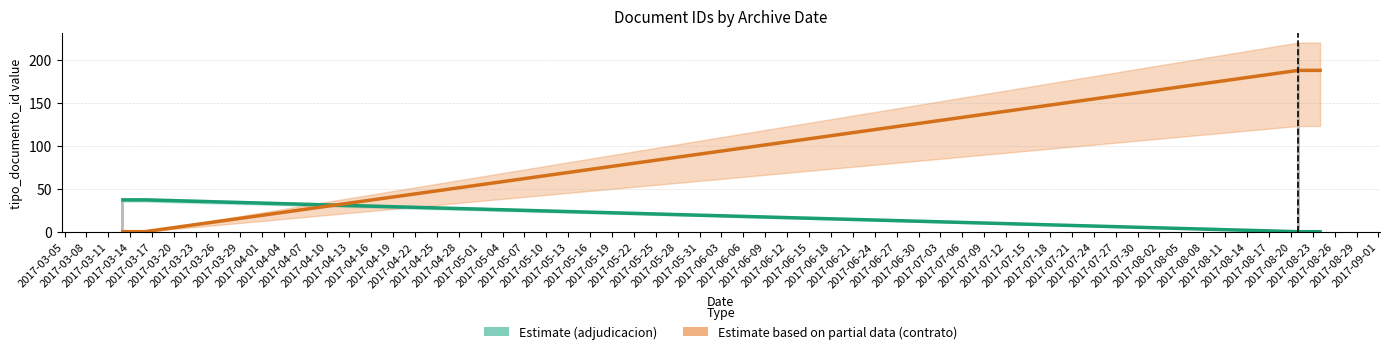

List the series in order of their overall mean, highest first.

Estimate based on partial data (contrato), Estimate (adjudicacion)